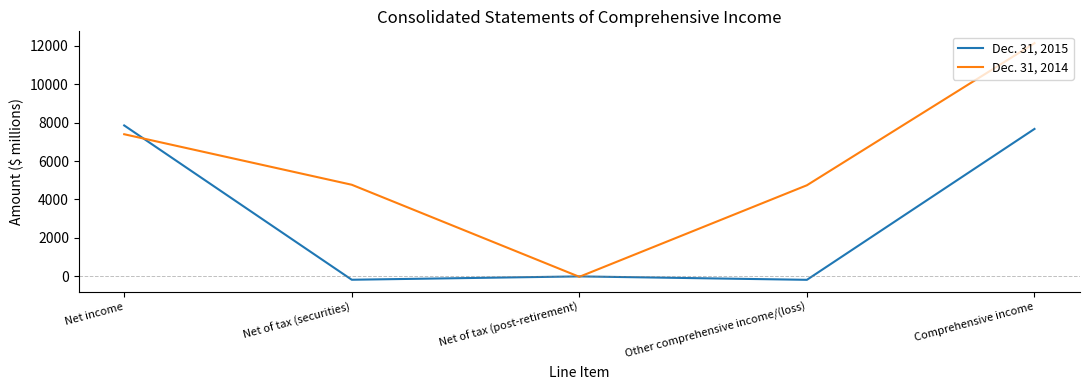

List the series in order of their overall mean, highest first.

Dec. 31, 2014, Dec. 31, 2015